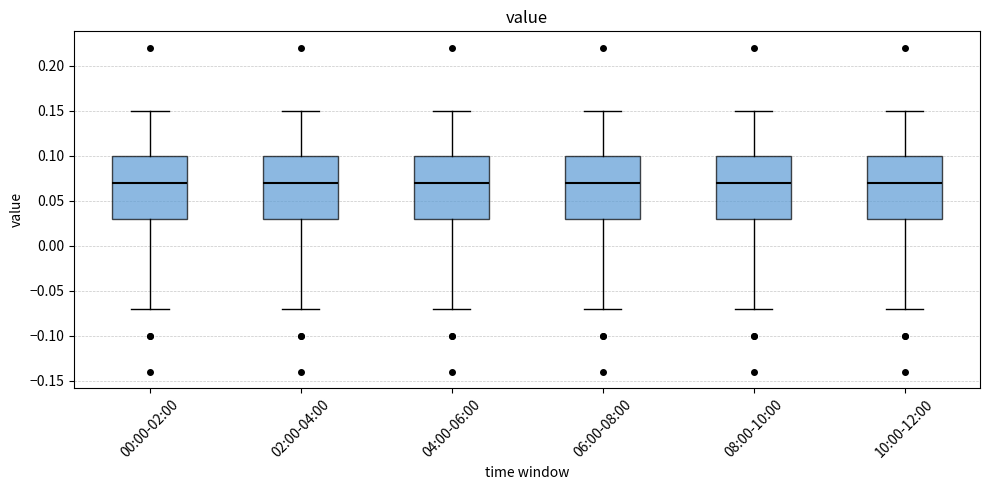

Where is the lower edge of the box for 00:00-02:00 on the y-axis? The values are not printed on the chart, so give them approximately, as read against the axis.

0.03